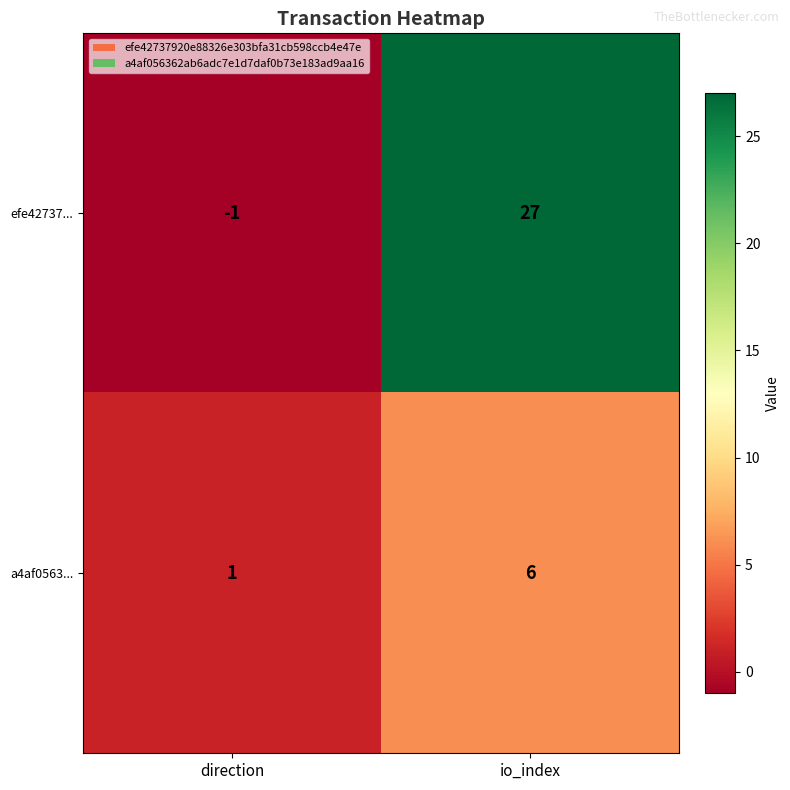

List the series in order of their peak value, lowest first.

a4af0563..., efe42737...